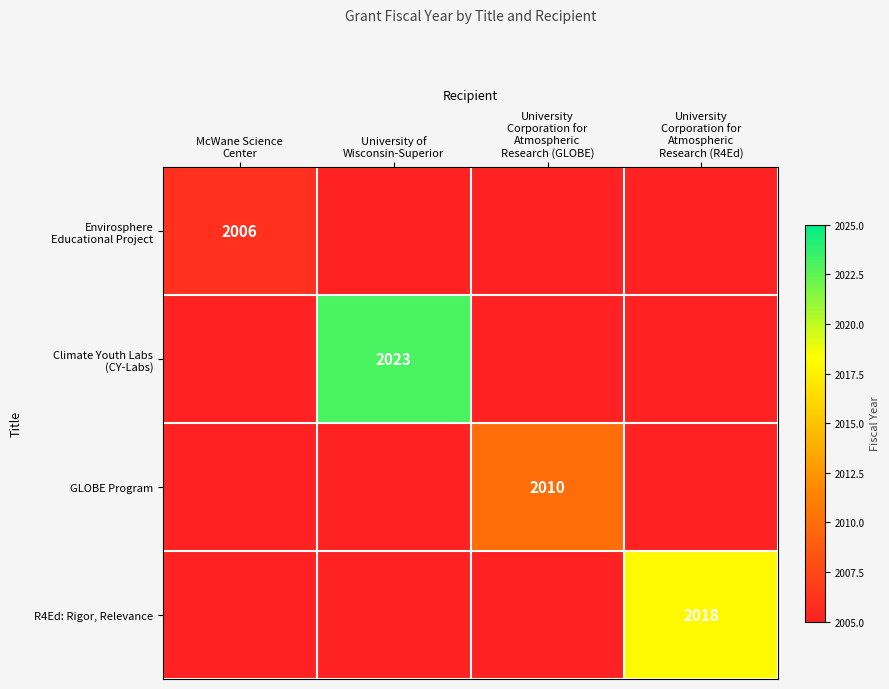

The value of Envirosphere Educational Project at McWane Science Center is 2927. True or false?

False